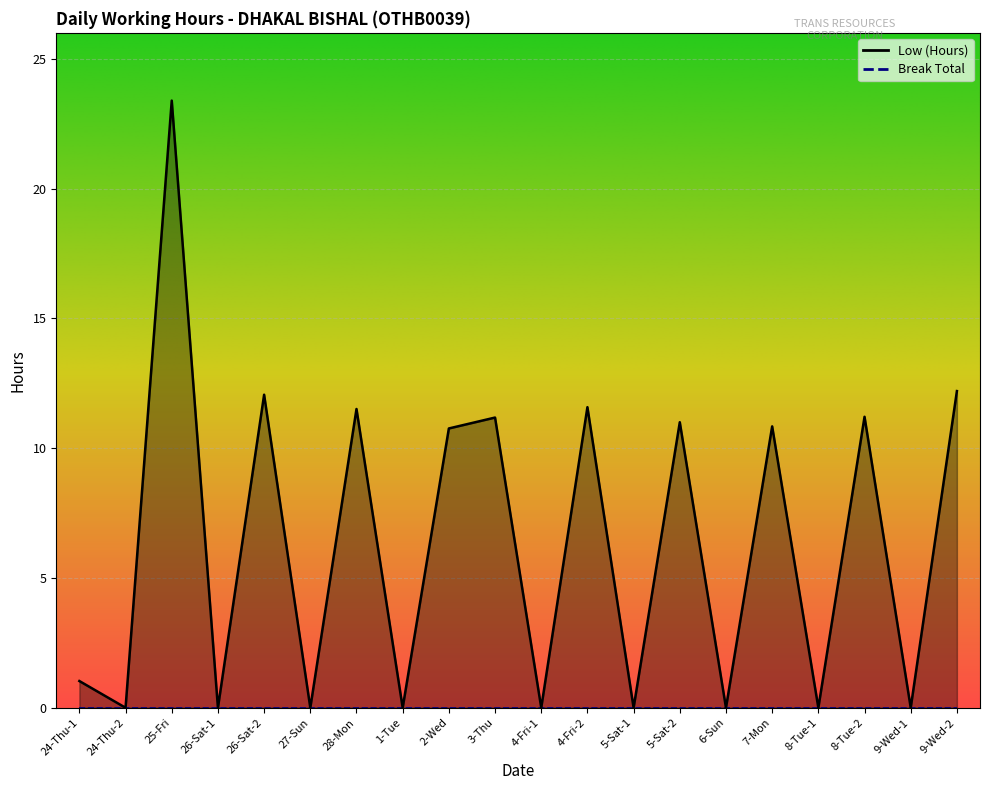

Reading left to right, what are all the values shown in this chart?

24-Thu-1=1.0	24-Thu-2=0.0	25-Fri=23.4	26-Sat-1=0.0	26-Sat-2=12.1	27-Sun=0.0	28-Mon=11.5	1-Tue=0.0	2-Wed=10.8	3-Thu=11.2	4-Fri-1=0.0	4-Fri-2=11.6	5-Sat-1=0.0	5-Sat-2=11.0	6-Sun=0.0	7-Mon=10.8	8-Tue-1=0.0	8-Tue-2=11.2	9-Wed-1=0.0	9-Wed-2=12.2